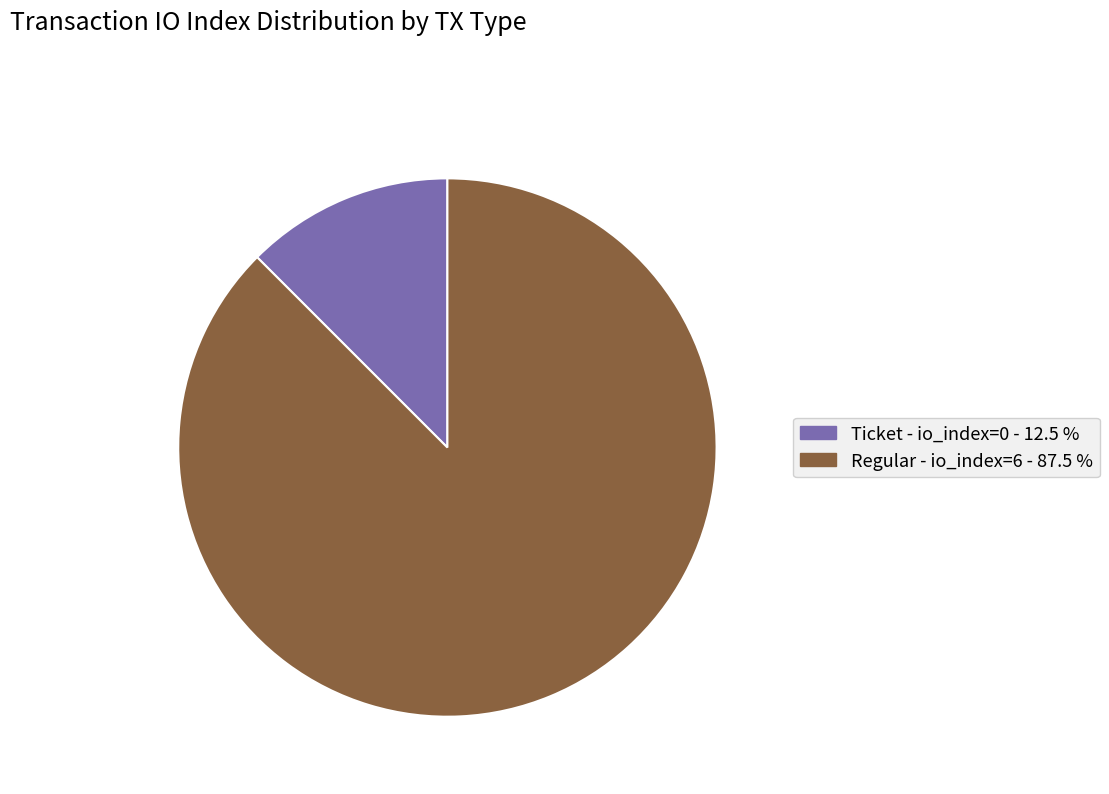

Is there a majority slice in this chart?

Yes